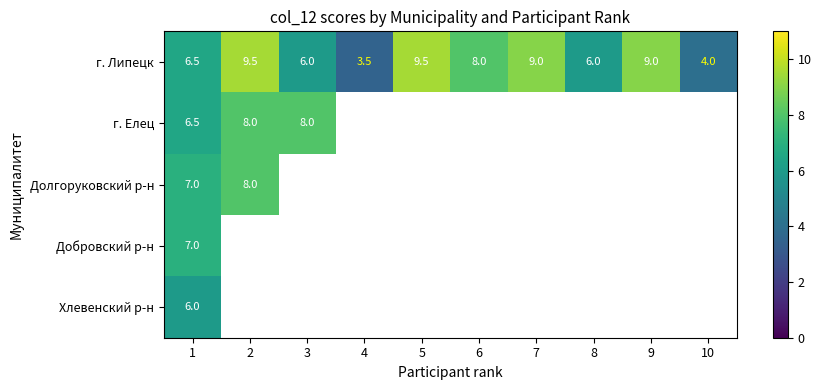

Which has a higher value, 5 or 6?

5